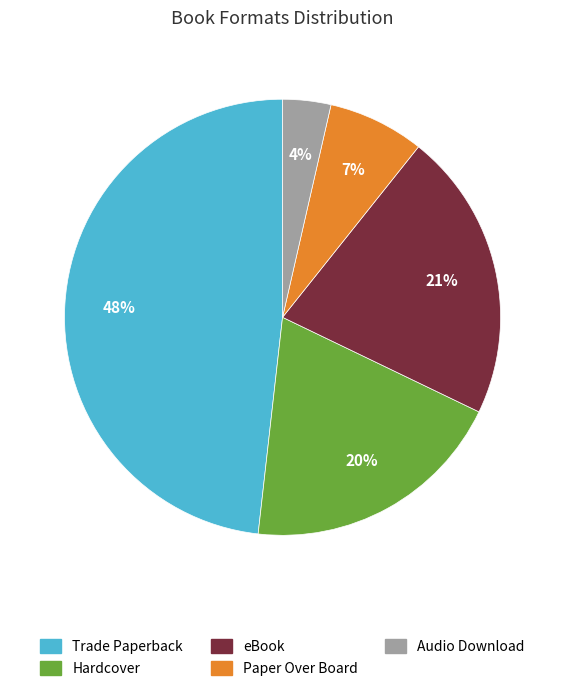

How many slices are in this pie chart?

5